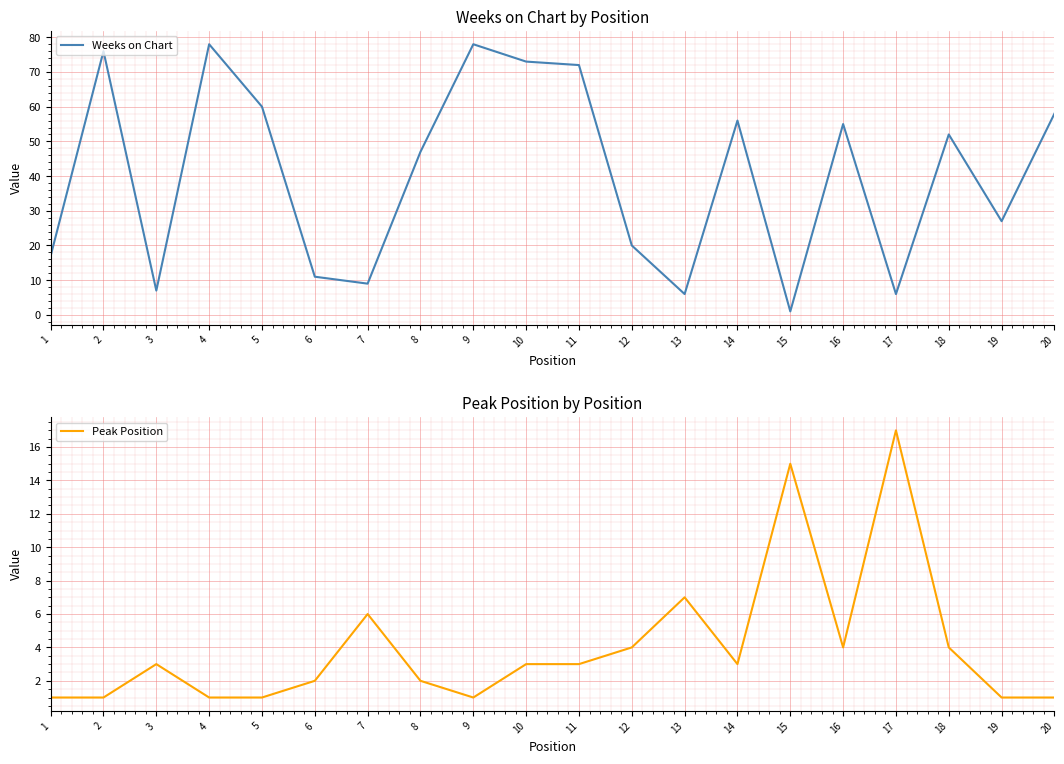

What are all the series names shown in the legend?

Weeks on Chart, Peak Position